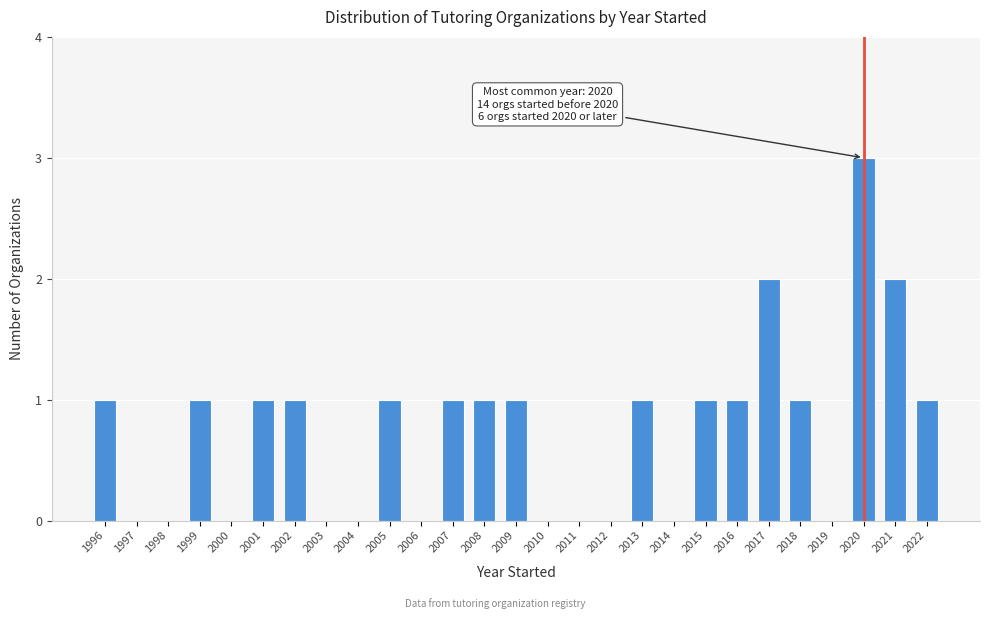

Reading right to left, transcribe all the data shown in this chart.

2022=1	2021=2	2020=3	2019=0	2018=1	2017=2	2016=1	2015=1	2014=0	2013=1	2012=0	2011=0	2010=0	2009=1	2008=1	2007=1	2006=0	2005=1	2004=0	2003=0	2002=1	2001=1	2000=0	1999=1	1998=0	1997=0	1996=1